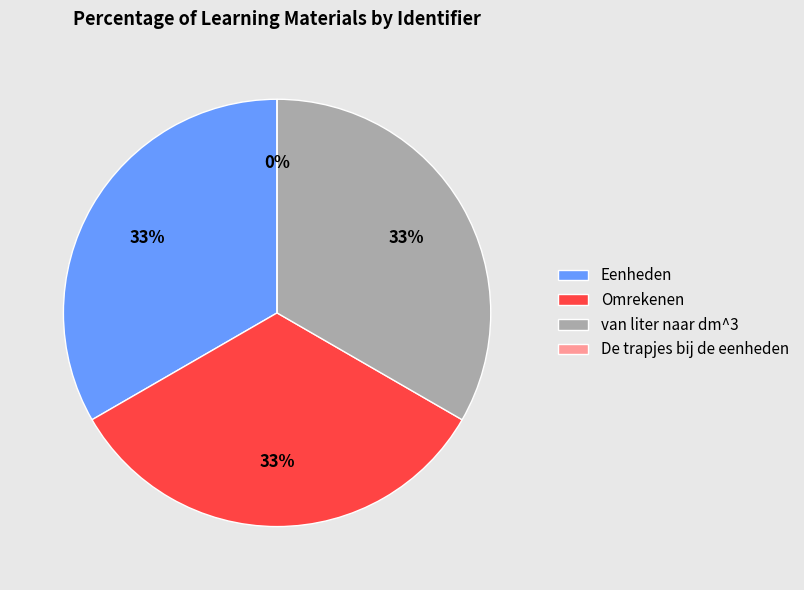

To the nearest percent, what is the average slice percentage?

25%